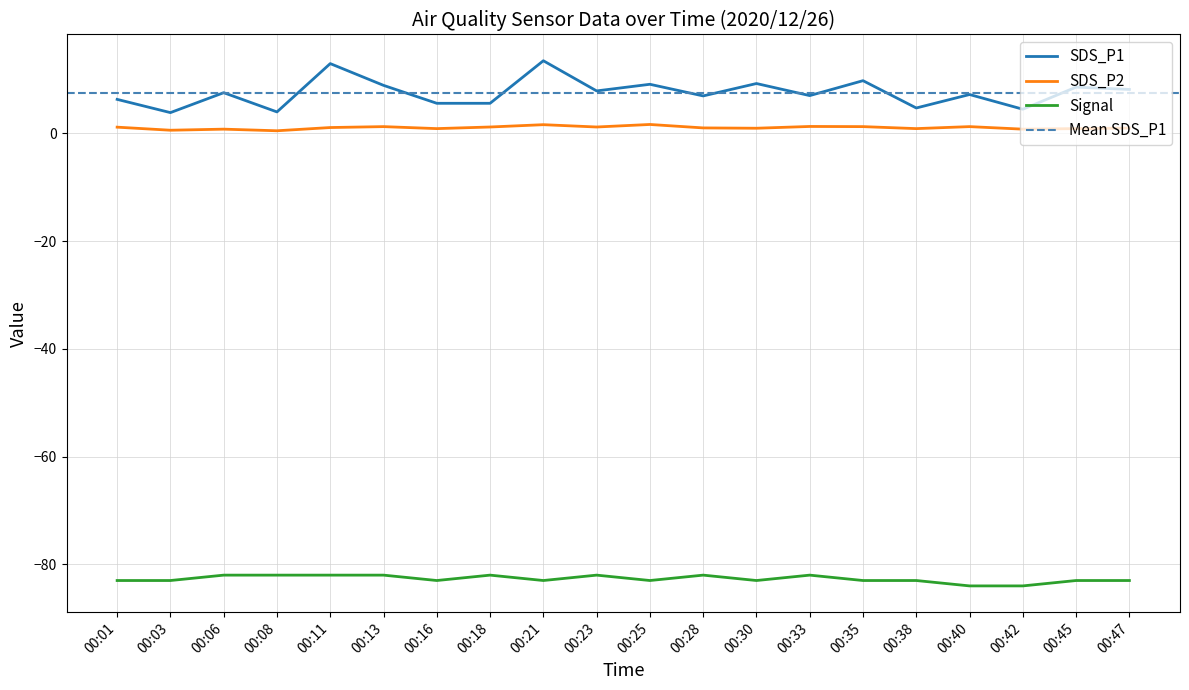

What is the difference between the SDS_P2 values at 00:42 and 00:08?

0.3